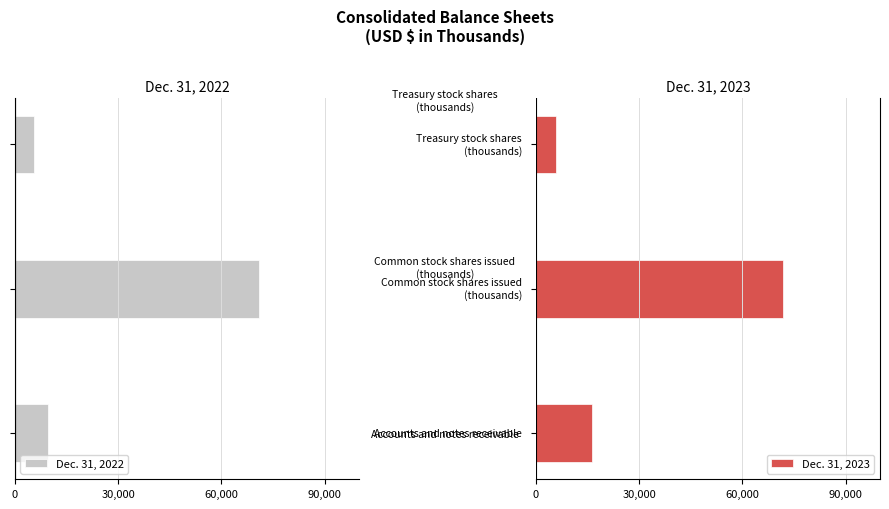

What is the highest value of the Dec. 31, 2023 series?

71700